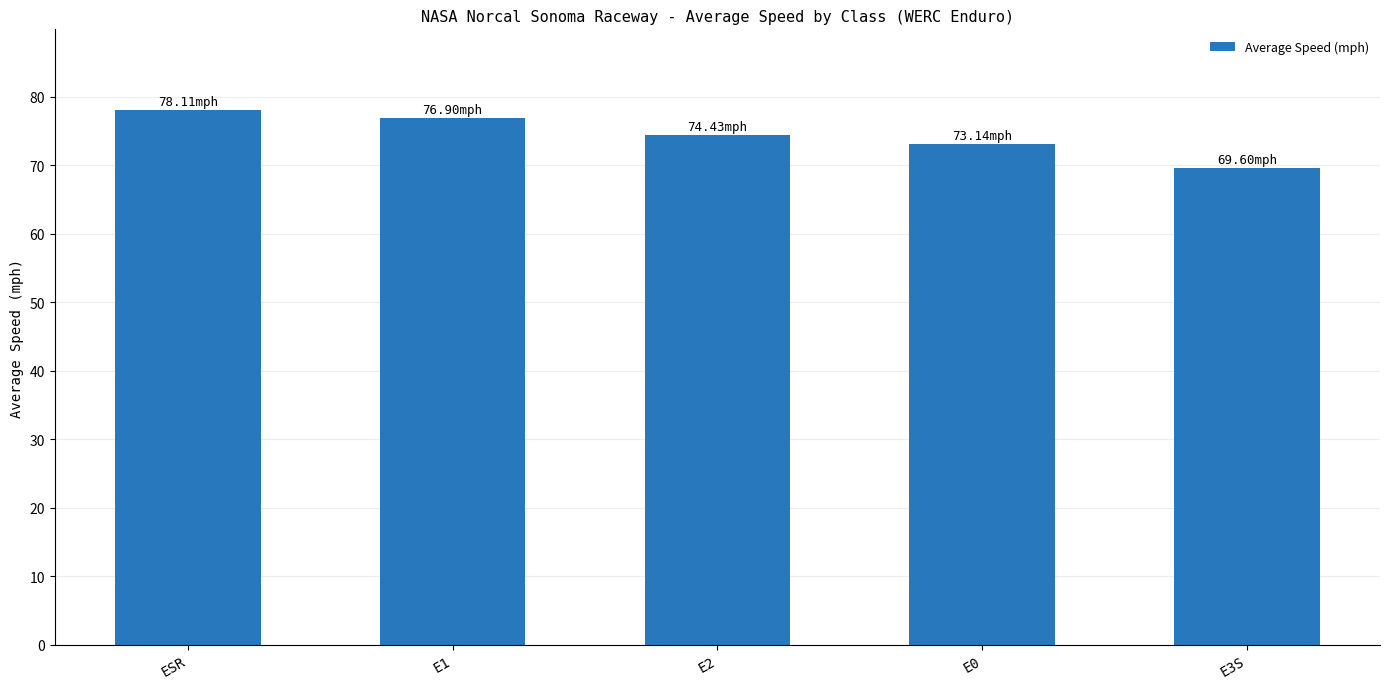

How many values are below 74?

2